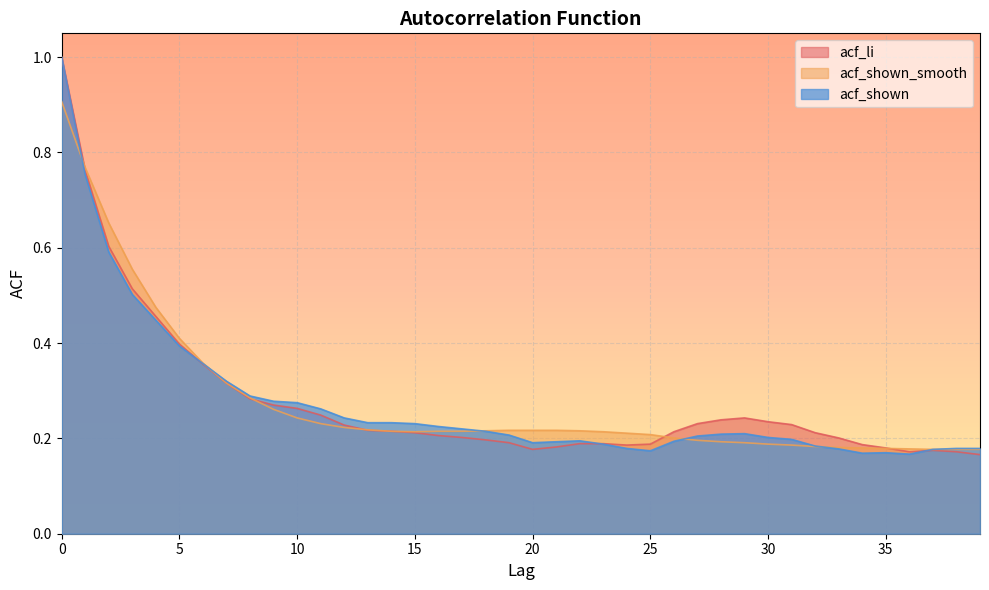

What is the smallest value displayed?

0.2